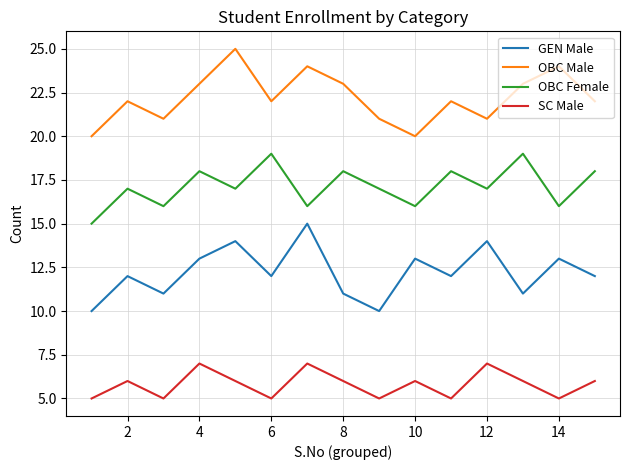

List the series in order of their peak value, highest first.

OBC Male, OBC Female, GEN Male, SC Male